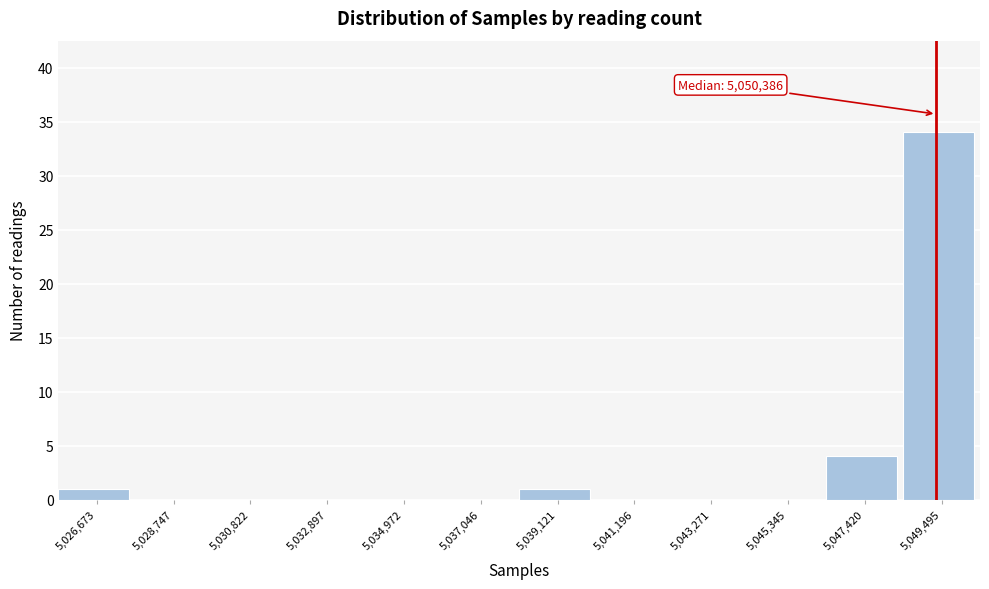

Reading left to right, transcribe all the data shown in this chart.

5,026,673=1	5,028,747=0	5,030,822=0	5,032,897=0	5,034,972=0	5,037,046=0	5,039,121=1	5,041,196=0	5,043,271=0	5,045,345=0	5,047,420=4	5,049,495=34